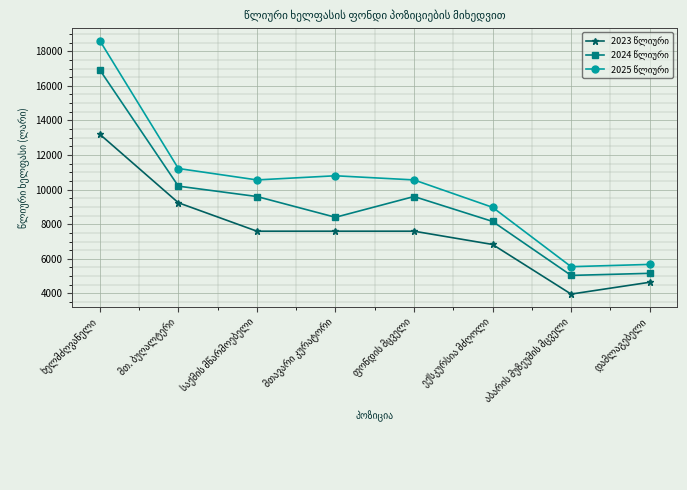

What is the maximum value shown in the chart?

18612